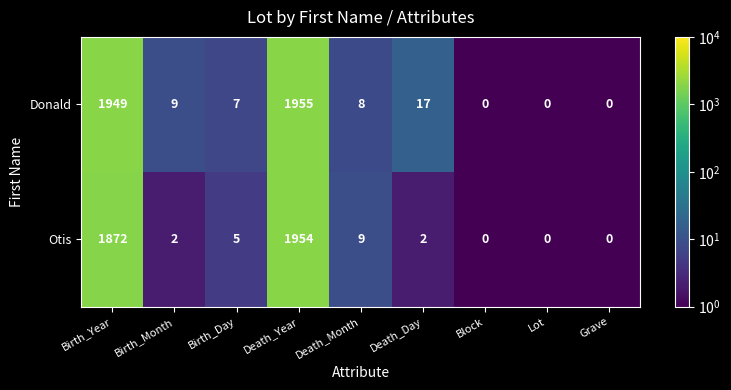

What is the sum of all Donald values?

3945